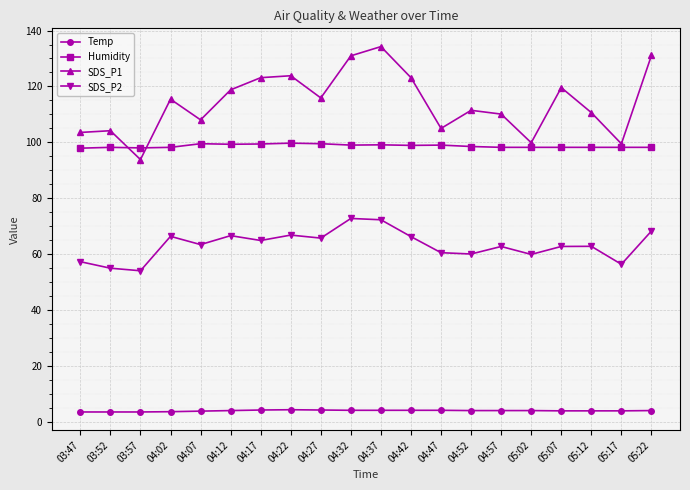

What is the label of the 7th point from the right?

04:52